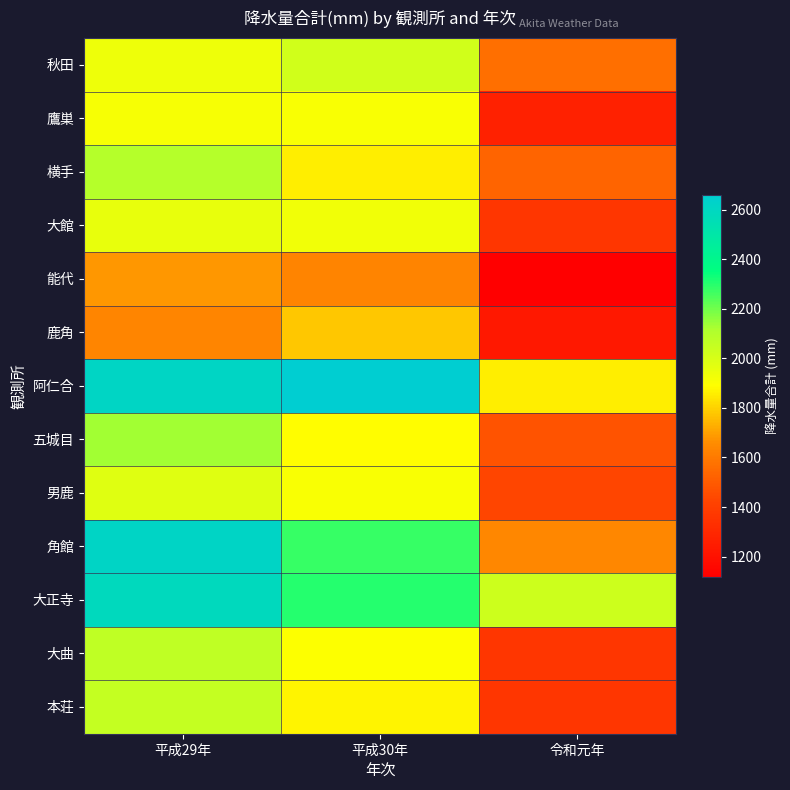

Which category has the lowest value across all series?

令和元年